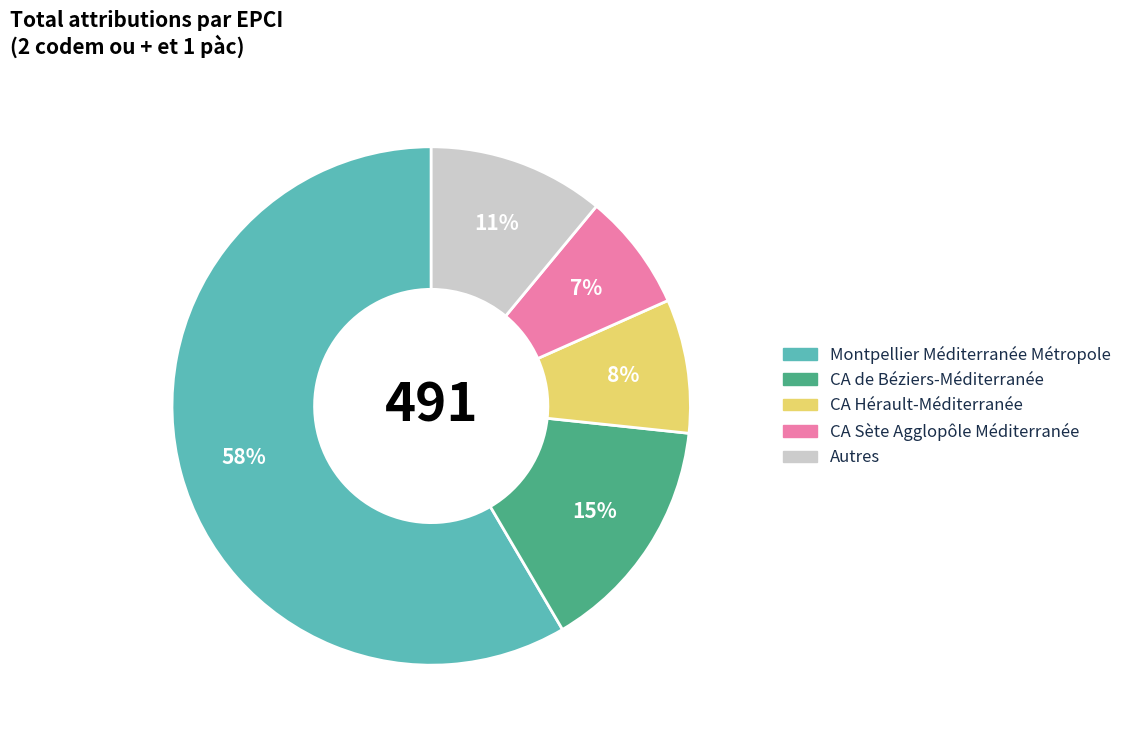

What percentage is the CA de Béziers-Méditerranée slice, to the nearest percent?

15%